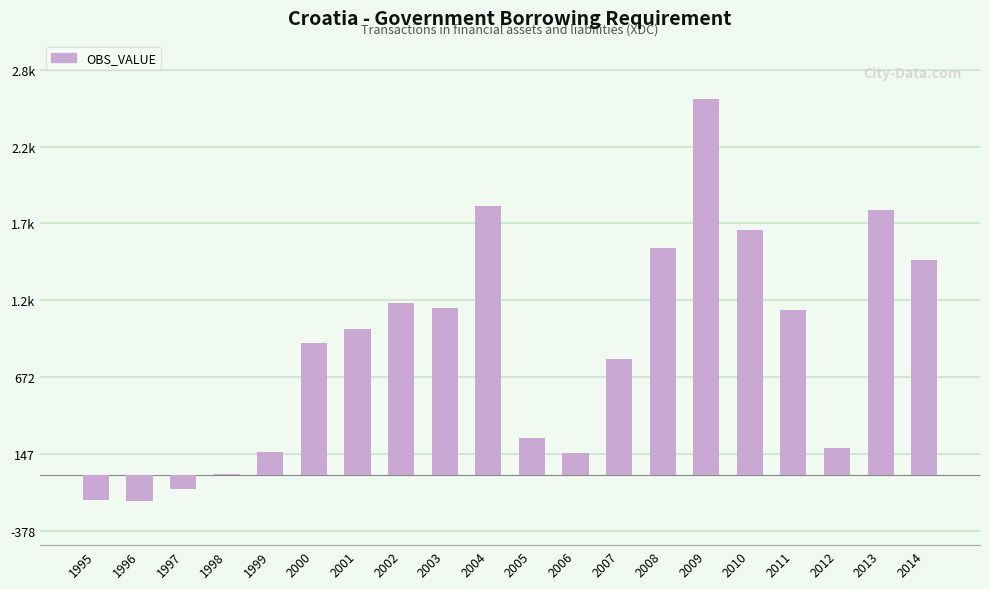

Are the bars horizontal?

No